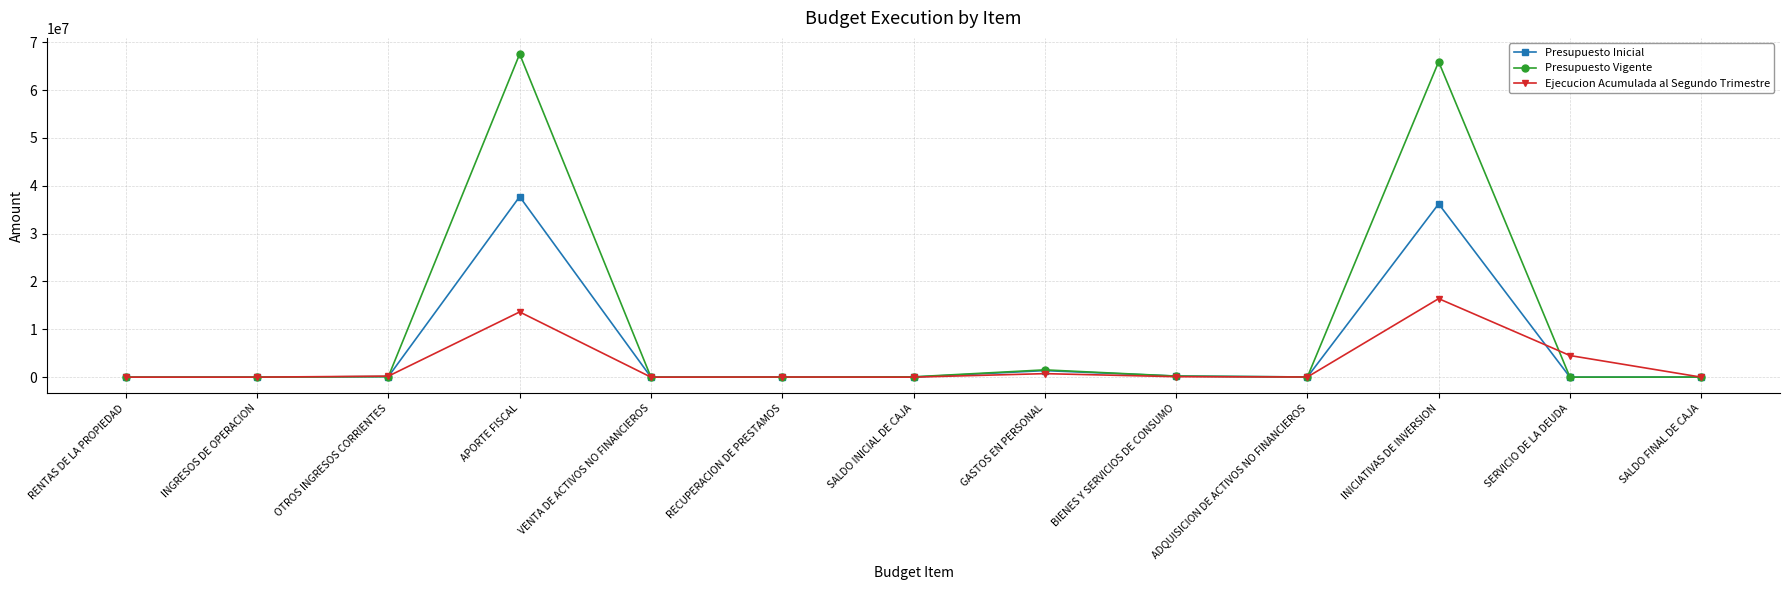

List the series in order of their overall mean, lowest first.

Ejecucion Acumulada al Segundo Trimestre, Presupuesto Inicial, Presupuesto Vigente